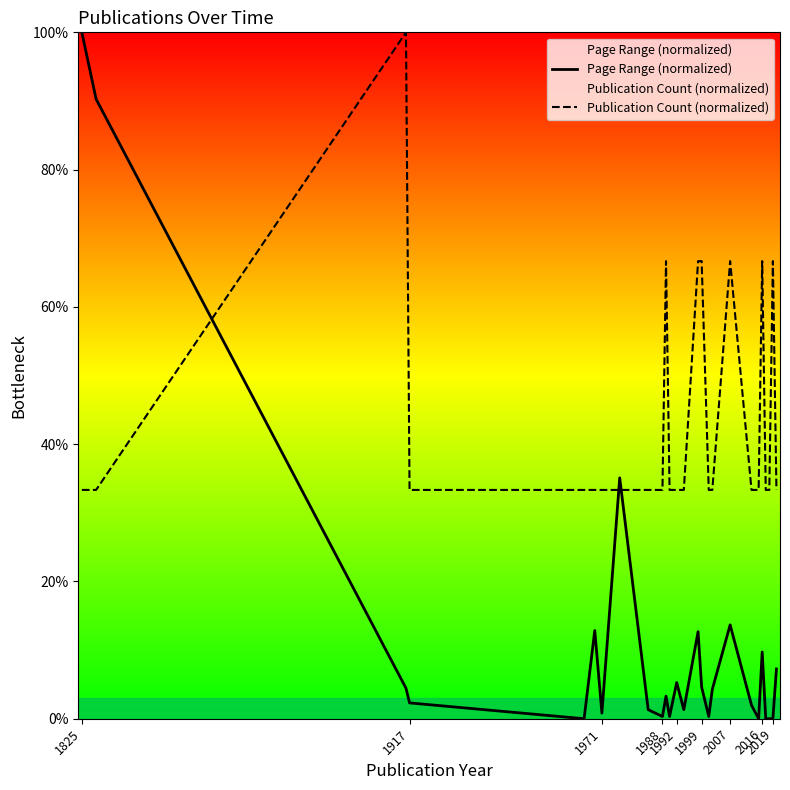

After their last crossing, which series has the higher values: Publication Count (normalized) or Page Range (normalized)?

Publication Count (normalized)